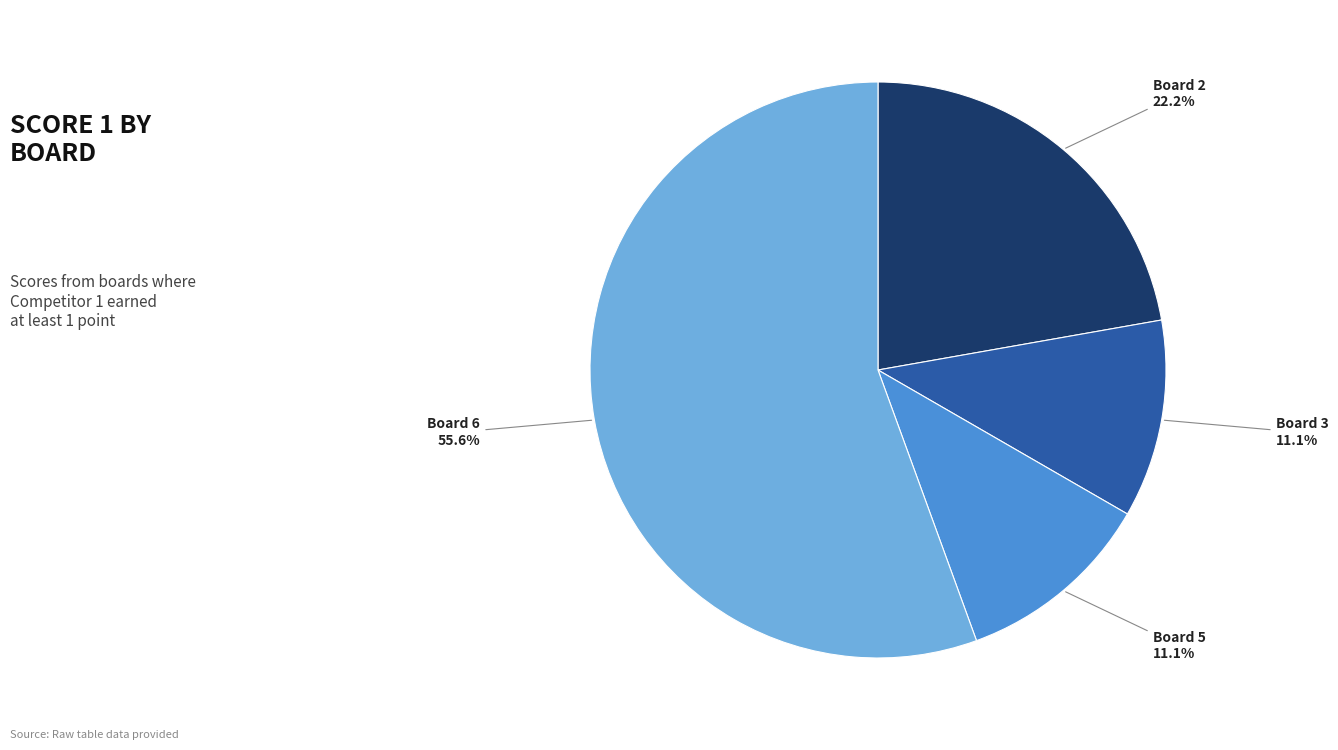

Does any single category account for the majority?

Yes